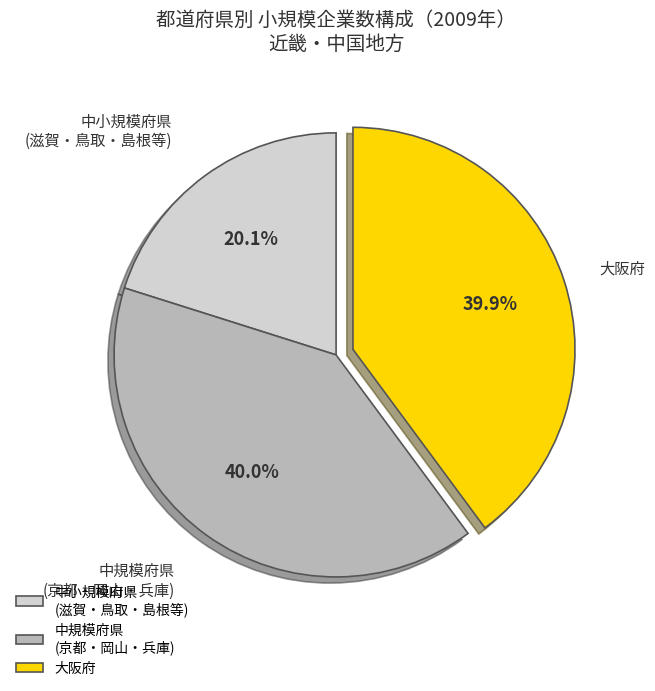

What is the total percentage of 中規模府県 (京都・岡山・兵庫) and 大阪府?

79.9%